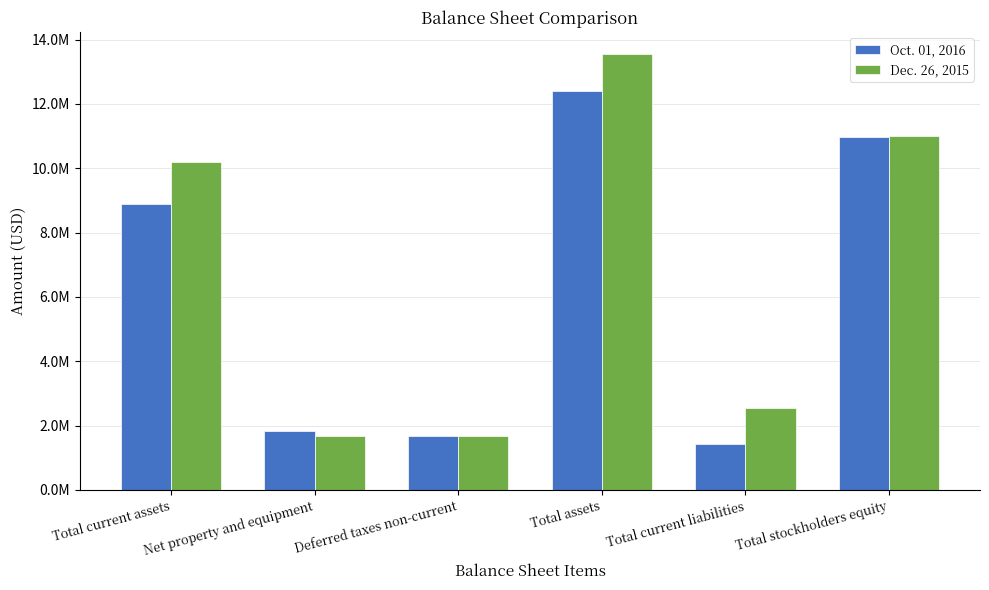

At how many categories does at least one series exceed 8509612?

3